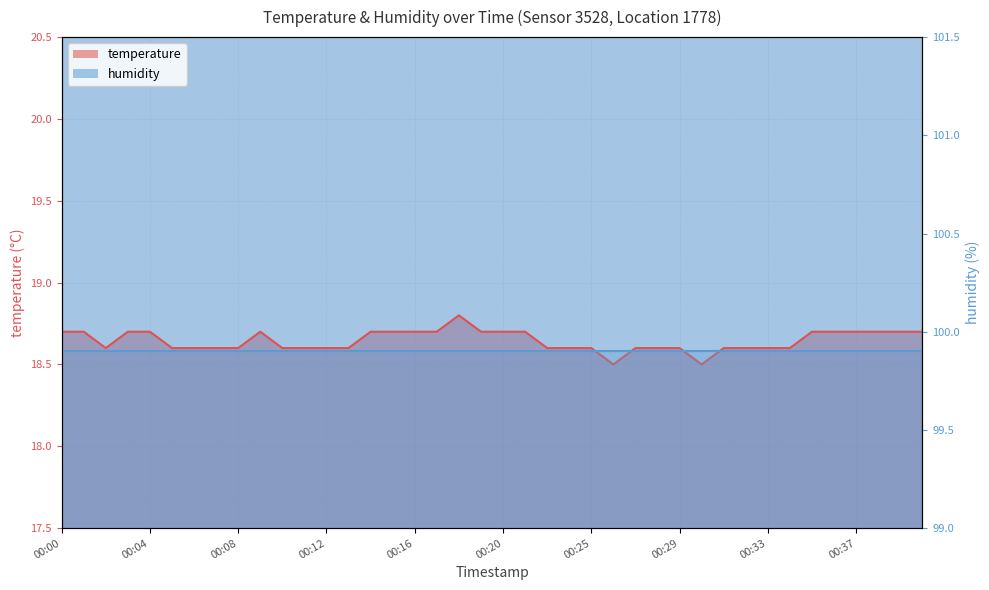

True or false: the data has more than 0 interior local peaks.

True